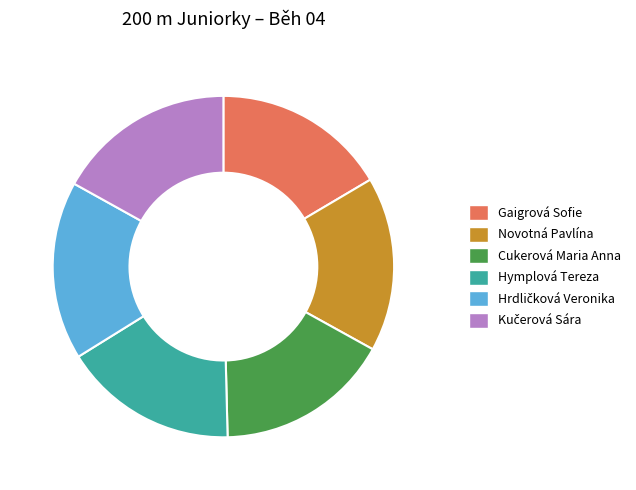

Approximately how many times larger is the value at Novotná Pavlína compared to Gaigrová Sofie?

1.0